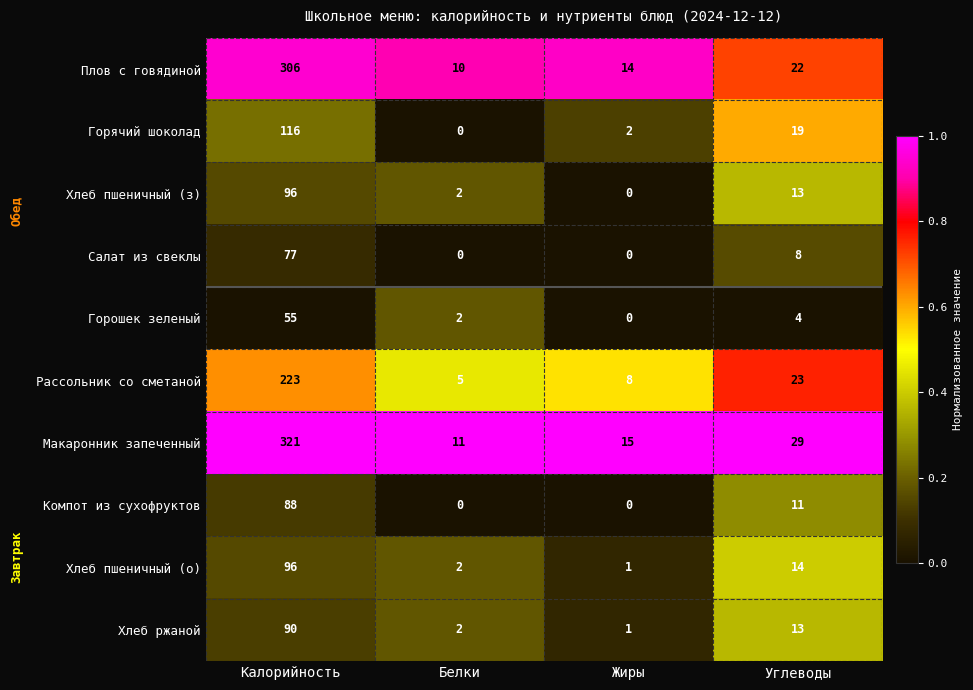

How many series are shown in this chart?

10